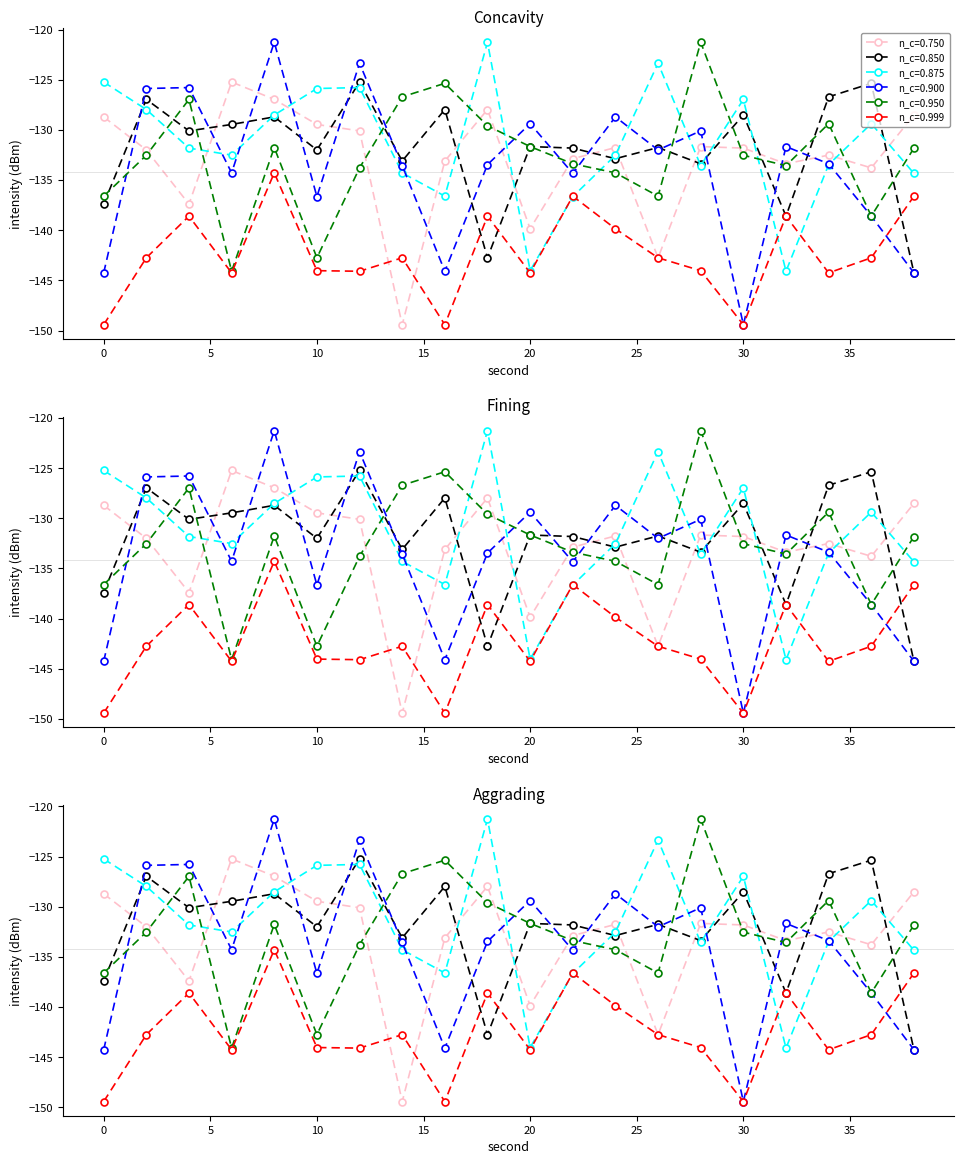

How many lines are shown in the chart?

6